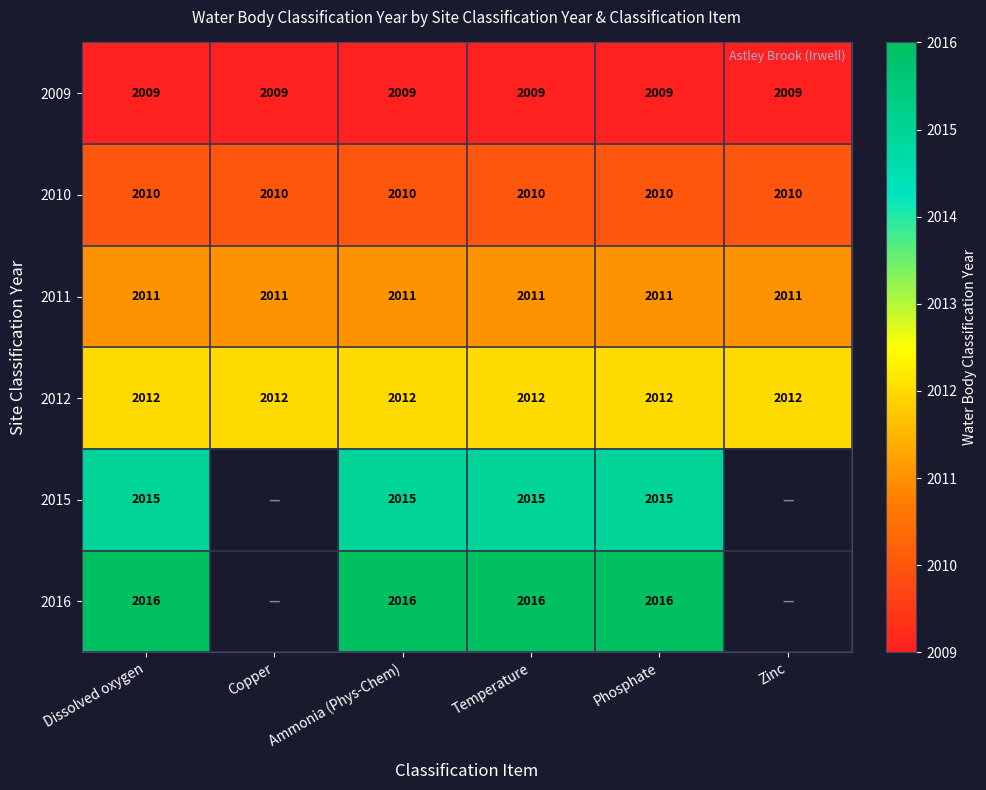

Read the 2012 value at Temperature.

2012